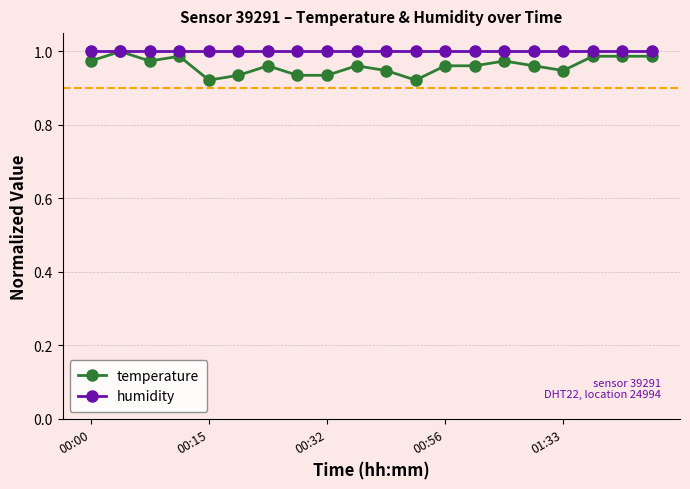

Which series has the largest range (max minus min)?

temperature